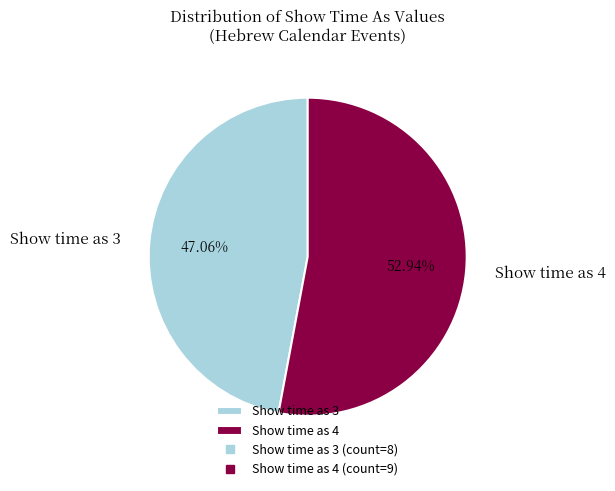

Does Show time as 3 represent more than half of the total?

No